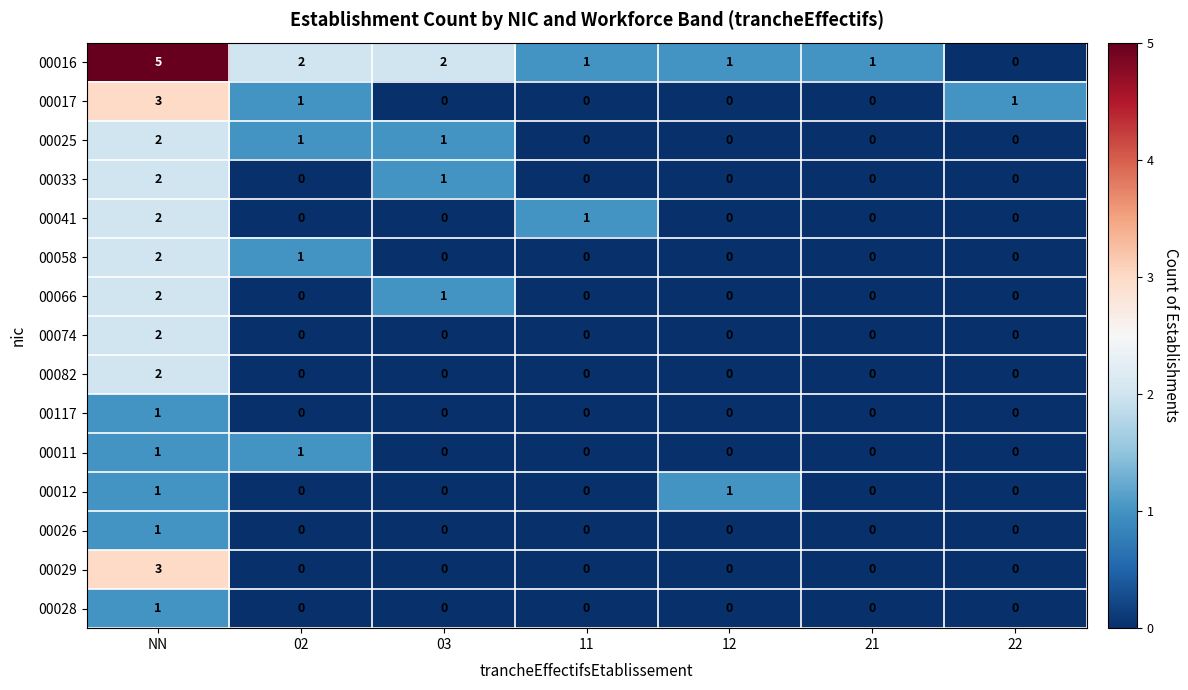

At how many categories does at least one series exceed 0?

7